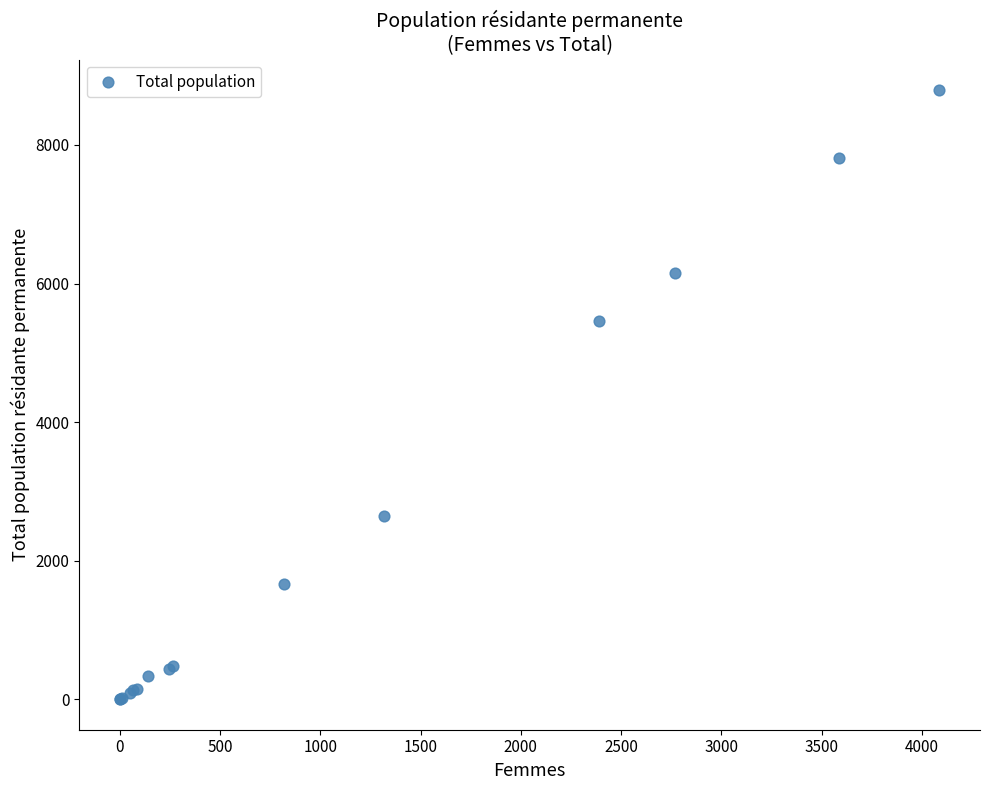

What Y value in the scatter plot is closest to 4396?

5454